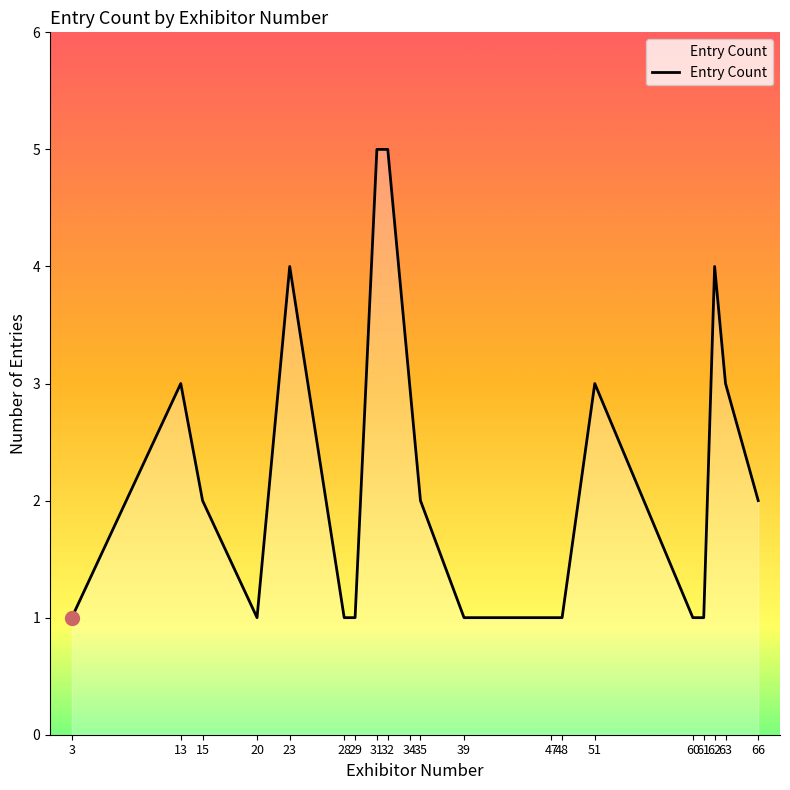

The chart shows a value of 3 at 51. True or false?

True